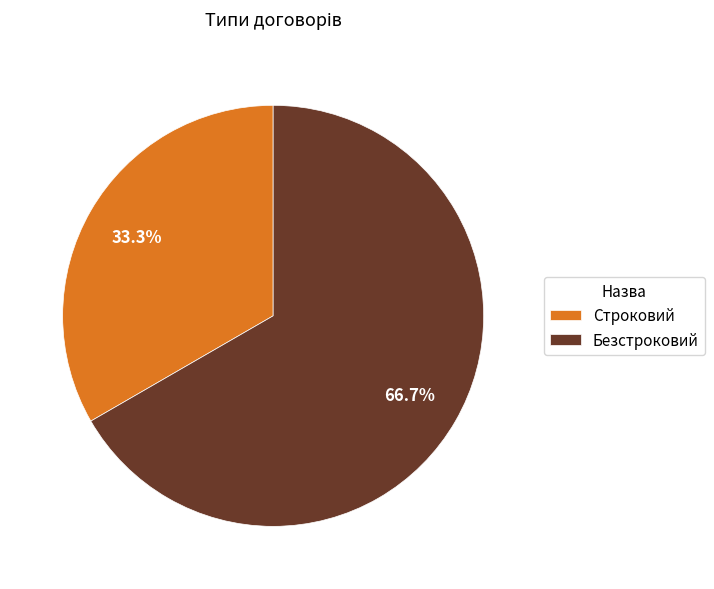

Is it true that Строковий is 33% of the pie?

True